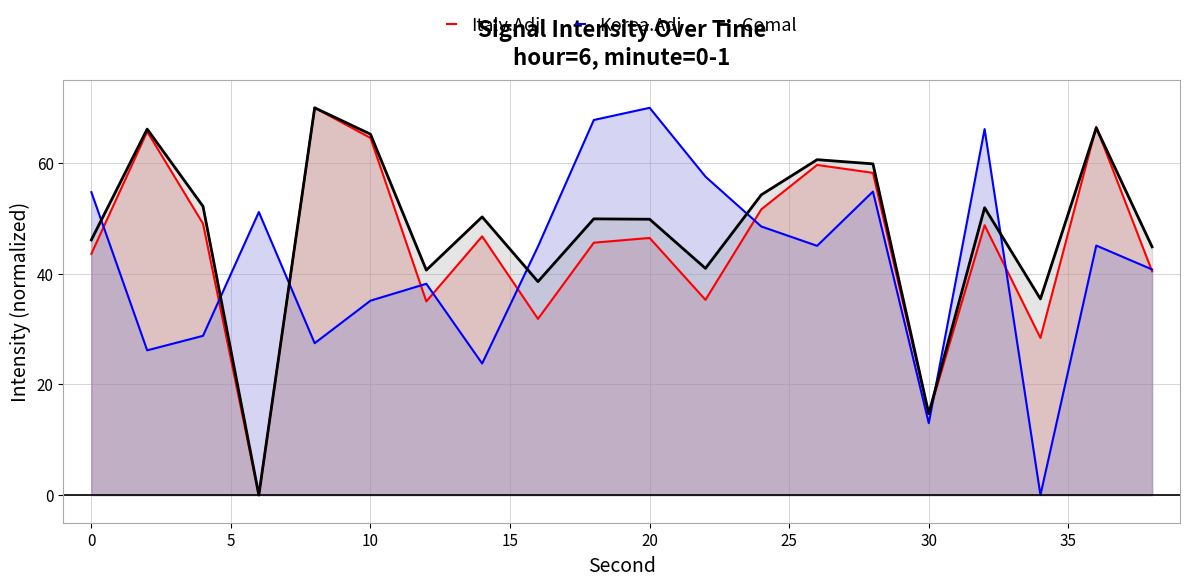

How many intersections are there between Korea.Adj and Comal?

7